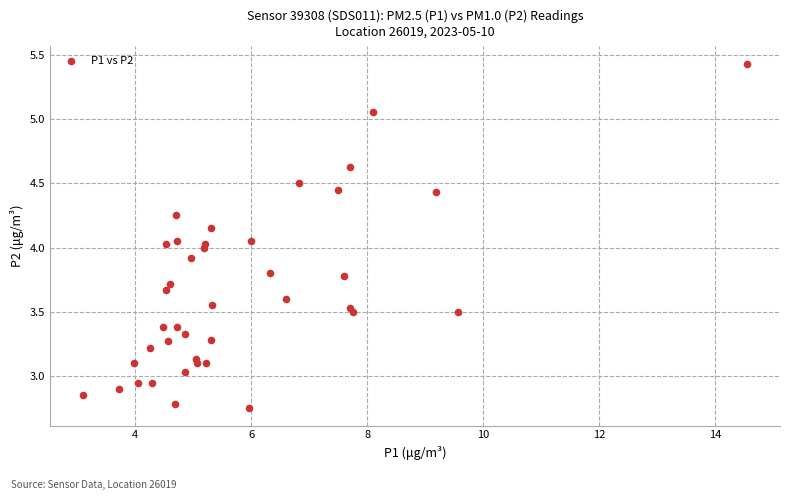

What is the range of X values (max minus min)?

11.5